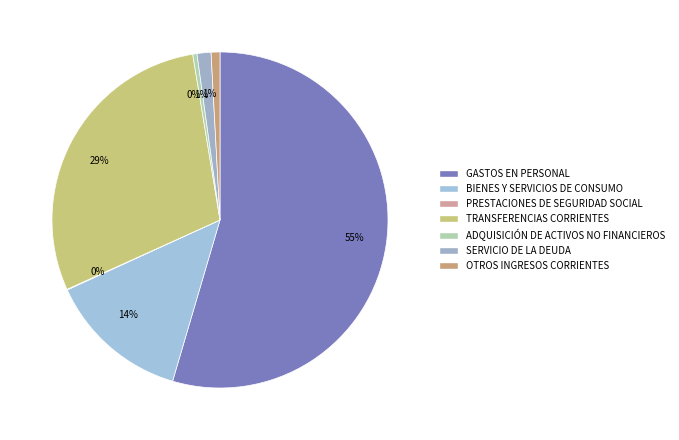

Which has a higher value, BIENES Y SERVICIOS DE CONSUMO or TRANSFERENCIAS CORRIENTES?

TRANSFERENCIAS CORRIENTES